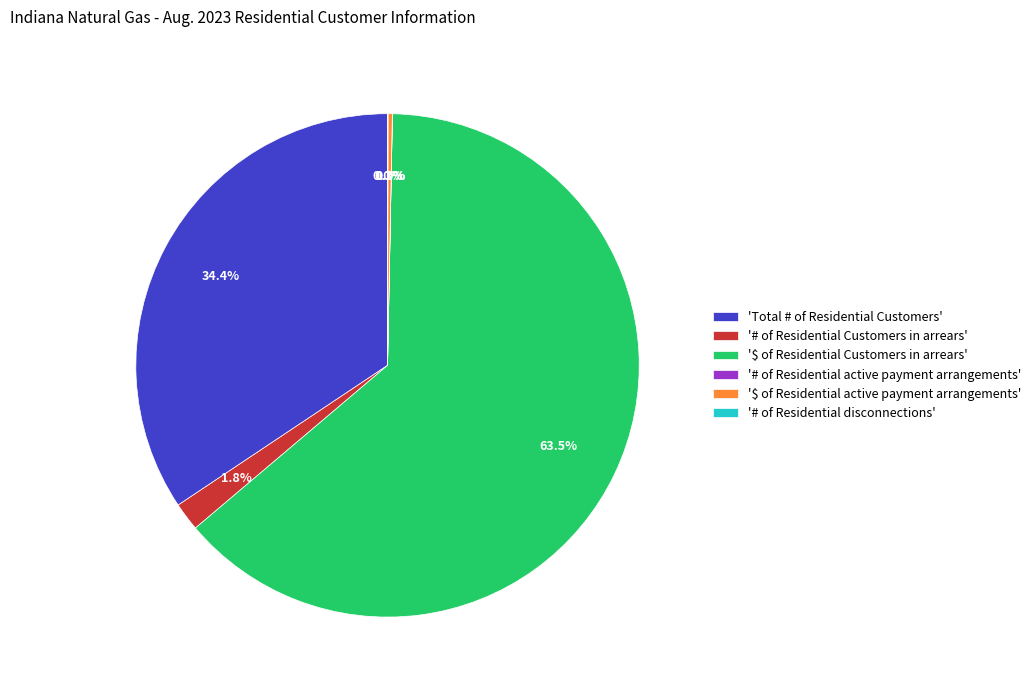

What percentage is NOT represented by 'Total # of Residential Customers'?

65.6%